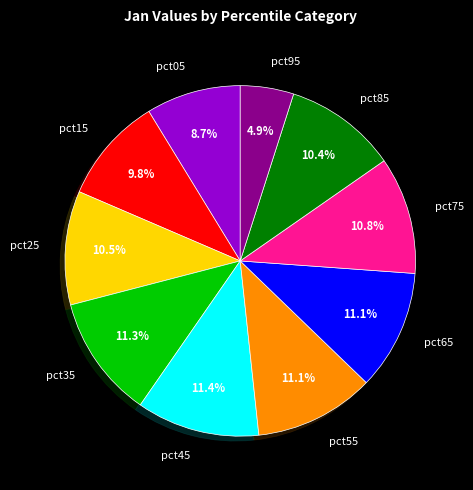

Is it true that pct15 is 10% of the pie?

True